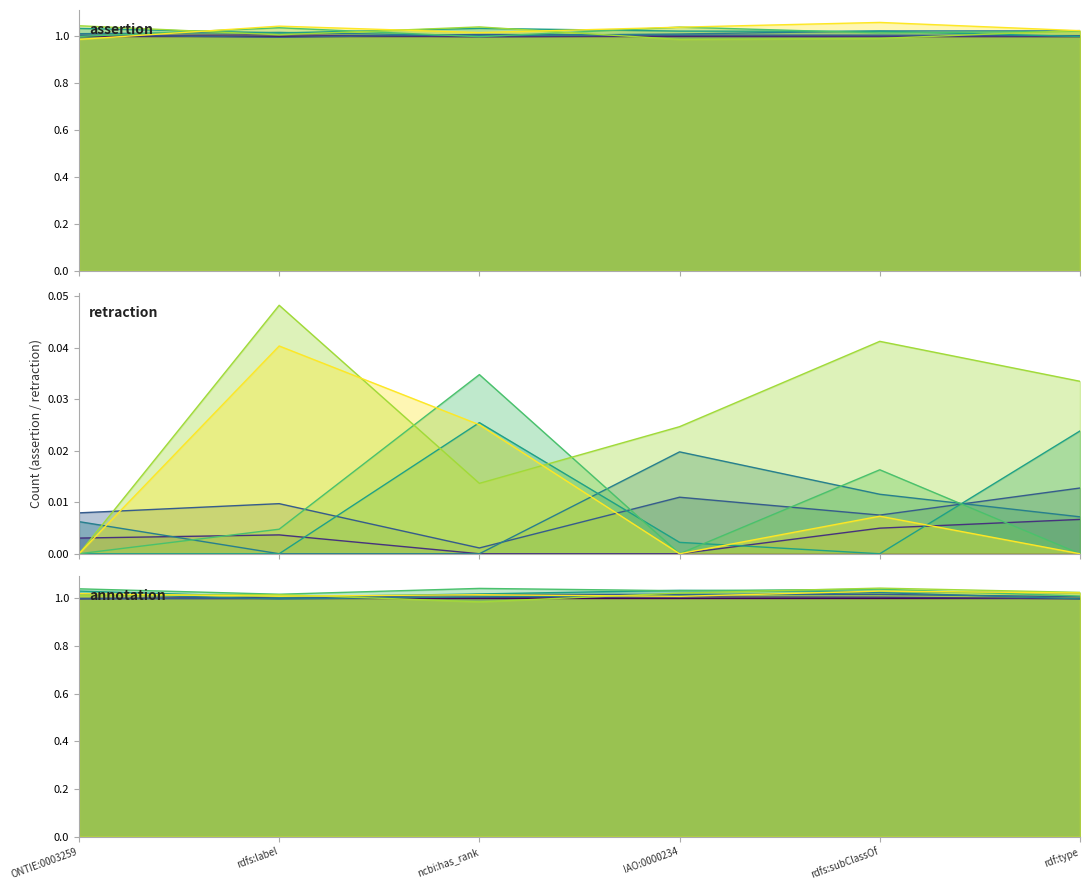

What are all the series names shown in the legend?

assertion, retraction